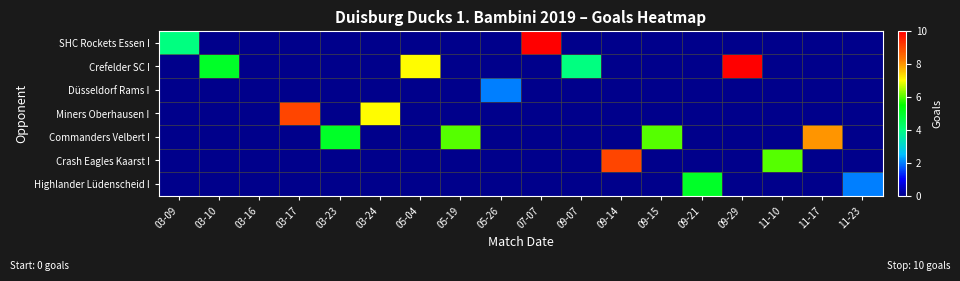

At 03-23, list the series in order from largest to smallest.

Commanders Velbert I, SHC Rockets Essen I, Crefelder SC I, Düsseldorf Rams I, Miners Oberhausen I, Crash Eagles Kaarst I, Highlander Lüdenscheid I